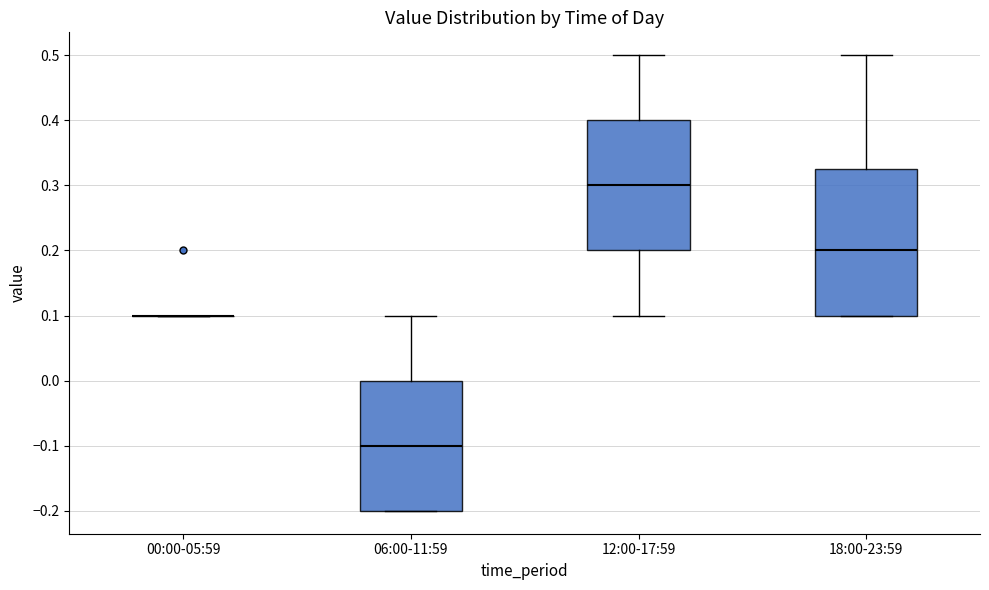

Which box is the tallest, from its lower edge to its upper edge?

18:00-23:59